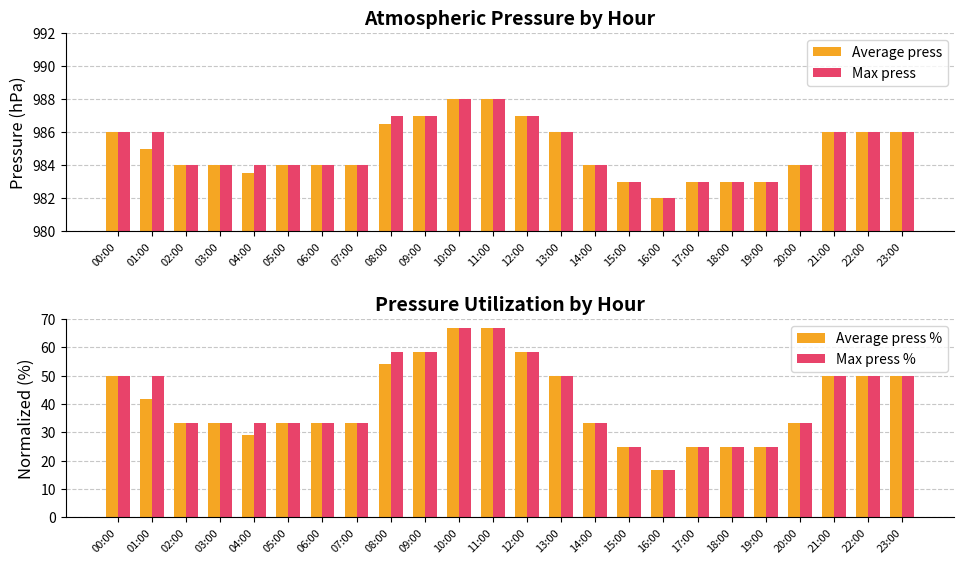

Reading right to left, extract all data points from this chart.

Average press: 23:00=986.0	22:00=986.0	21:00=986.0	20:00=984.0	19:00=983.0	18:00=983.0	17:00=983.0	16:00=982.0	15:00=983.0	14:00=984.0	13:00=986.0	12:00=987.0	11:00=988.0	10:00=988.0	09:00=987.0	08:00=986.5	07:00=984.0	06:00=984.0	05:00=984.0	04:00=983.5	03:00=984.0	02:00=984.0	01:00=985.0	00:00=986.0
Max press: 23:00=986.0	22:00=986.0	21:00=986.0	20:00=984.0	19:00=983.0	18:00=983.0	17:00=983.0	16:00=982.0	15:00=983.0	14:00=984.0	13:00=986.0	12:00=987.0	11:00=988.0	10:00=988.0	09:00=987.0	08:00=987.0	07:00=984.0	06:00=984.0	05:00=984.0	04:00=984.0	03:00=984.0	02:00=984.0	01:00=986.0	00:00=986.0
Average press %: 23:00=50.0	22:00=50.0	21:00=50.0	20:00=33.3	19:00=25.0	18:00=25.0	17:00=25.0	16:00=16.7	15:00=25.0	14:00=33.3	13:00=50.0	12:00=58.3	11:00=66.7	10:00=66.7	09:00=58.3	08:00=54.2	07:00=33.3	06:00=33.3	05:00=33.3	04:00=29.2	03:00=33.3	02:00=33.3	01:00=41.7	00:00=50.0
Max press %: 23:00=50.0	22:00=50.0	21:00=50.0	20:00=33.3	19:00=25.0	18:00=25.0	17:00=25.0	16:00=16.7	15:00=25.0	14:00=33.3	13:00=50.0	12:00=58.3	11:00=66.7	10:00=66.7	09:00=58.3	08:00=58.3	07:00=33.3	06:00=33.3	05:00=33.3	04:00=33.3	03:00=33.3	02:00=33.3	01:00=50.0	00:00=50.0